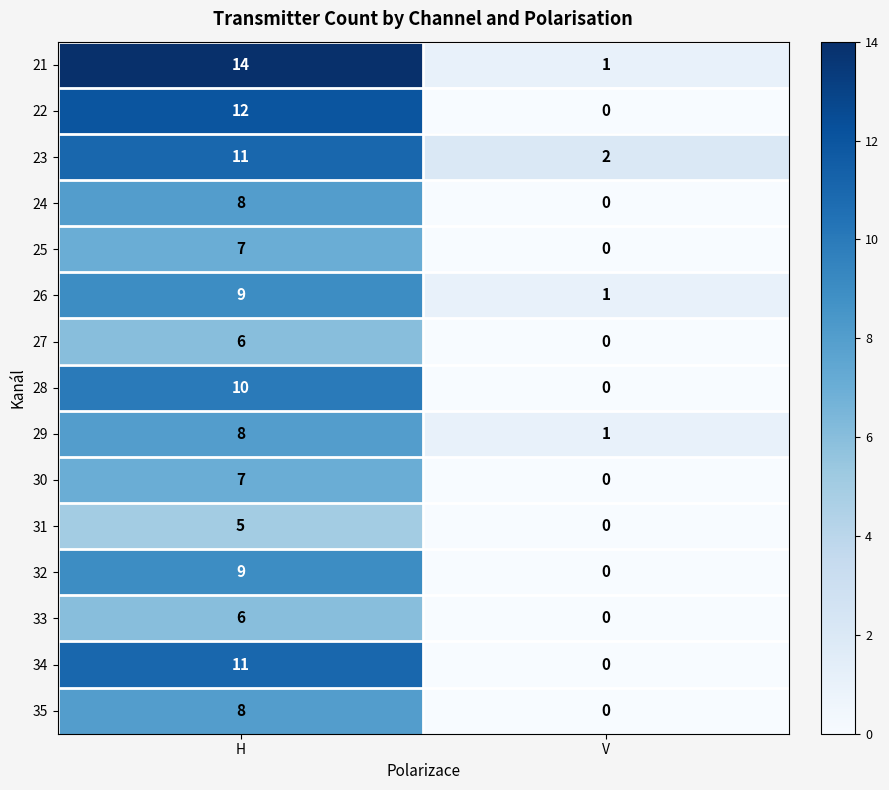

The 27 series shows 1 at H. True or false?

False